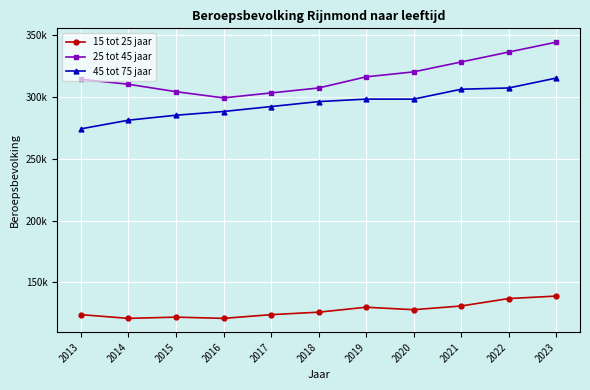

What are all the series names shown in the legend?

15 tot 25 jaar, 25 tot 45 jaar, 45 tot 75 jaar